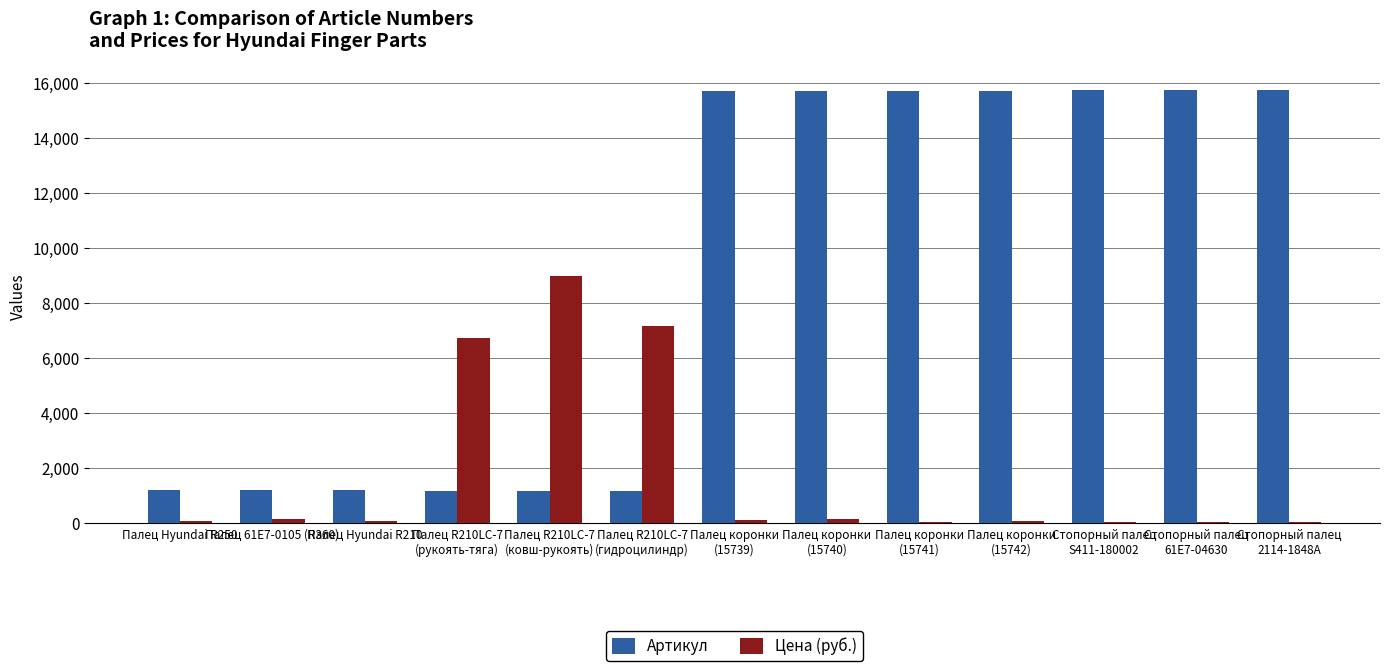

What is the sum of the Артикул values at Стопорный палец
S411-180002 and Палец коронки
(15740)?

31483